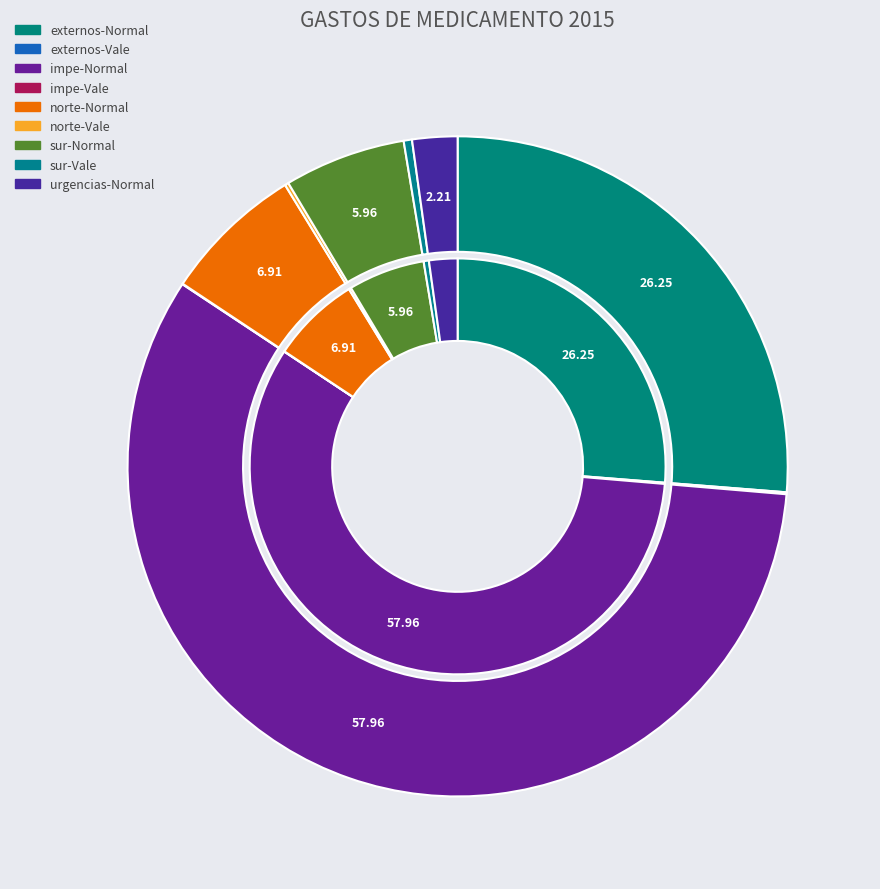

Between sur-Vale and impe-Vale, which is larger?

sur-Vale